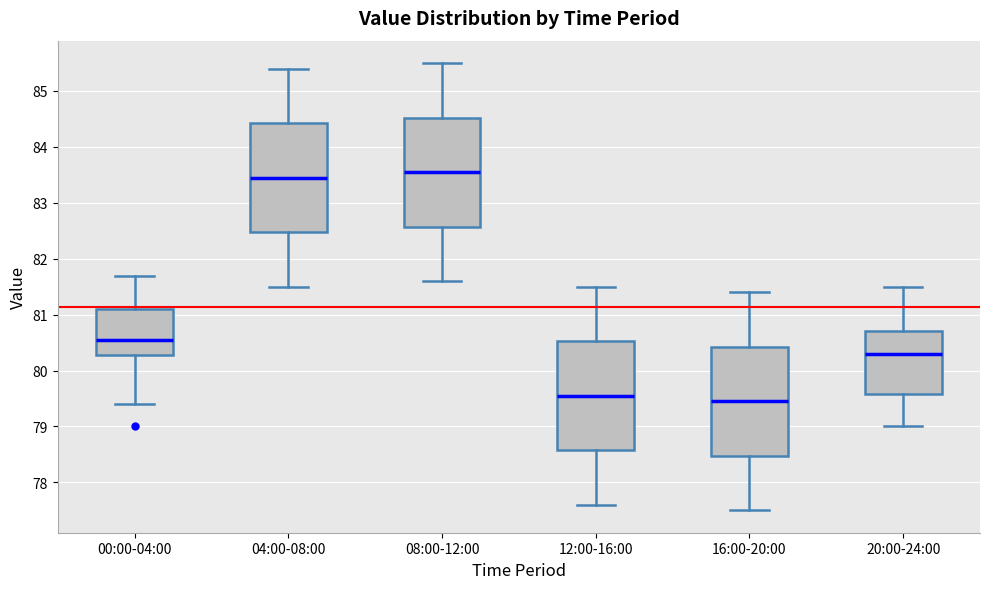

Where is the lower edge of the box for 08:00-12:00 on the y-axis? The values are not printed on the chart, so give them approximately, as read against the axis.

82.6